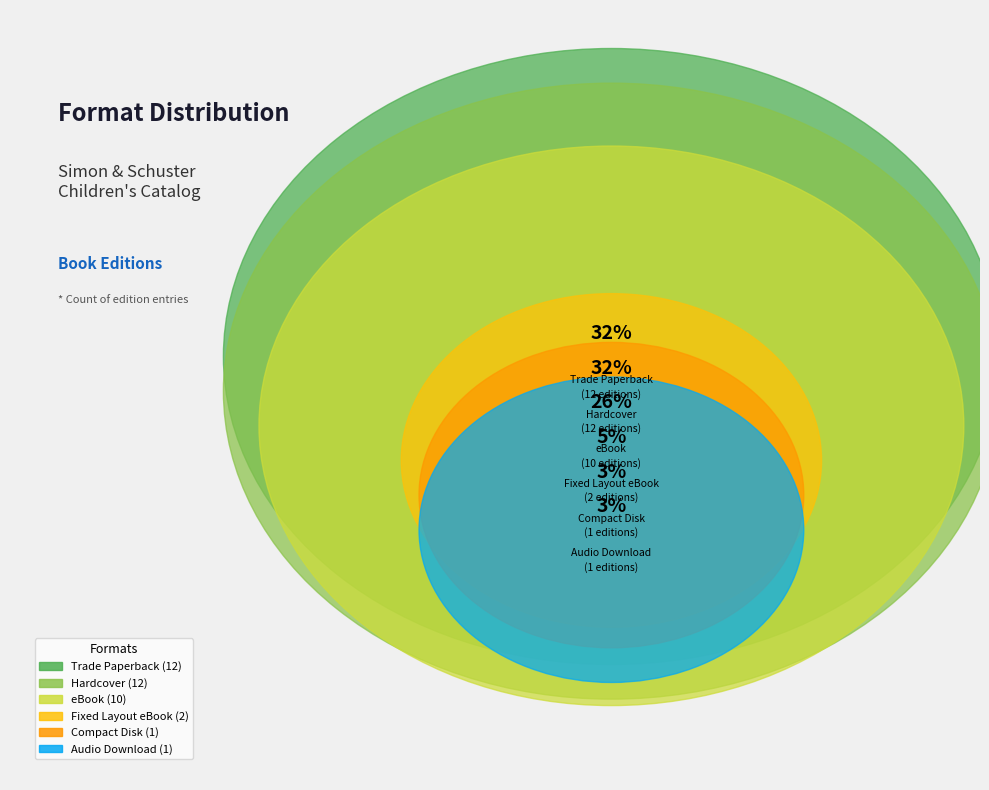

To the nearest percent, what is the difference between the largest and smallest slice percentages?

29%